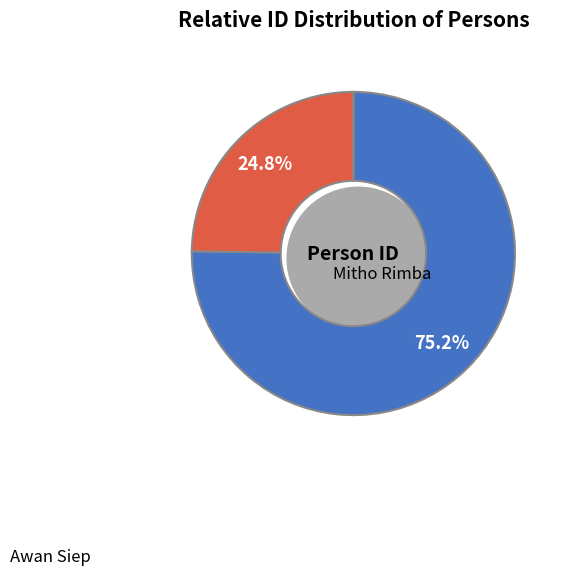

What is the total percentage of Mitho Rimba and Awan Siep?

100.0%